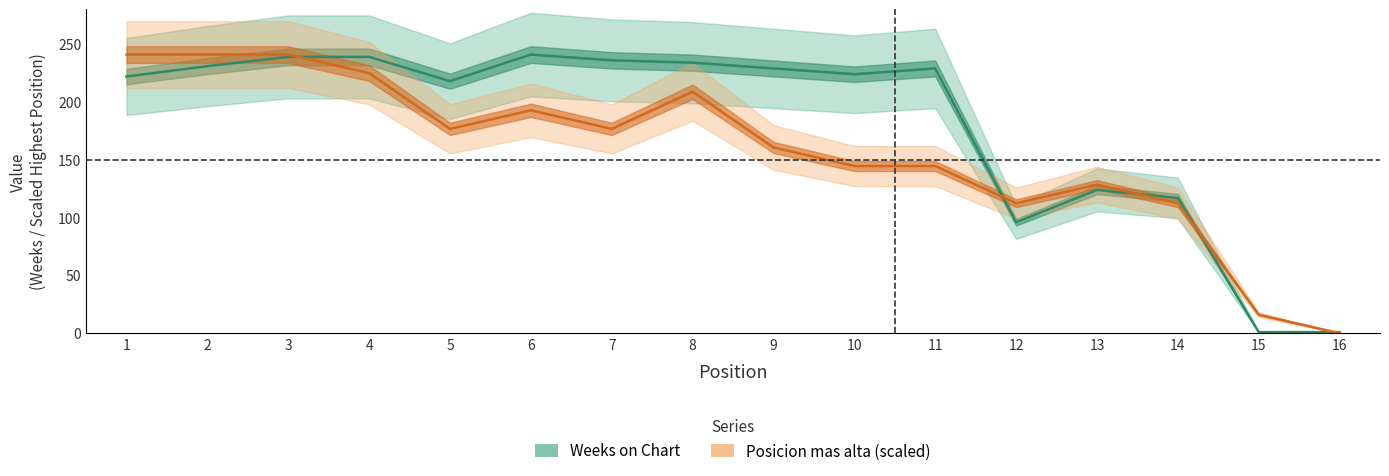

What is the total value across all series at 15?

17.1